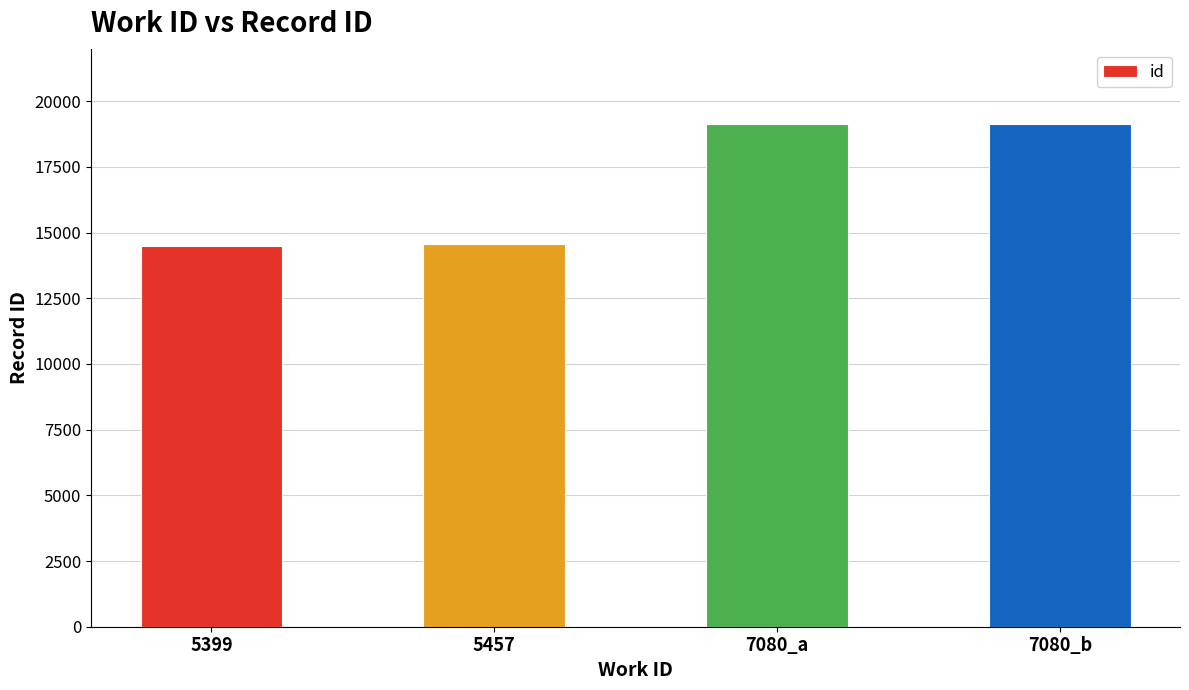

What is the average value?

16829